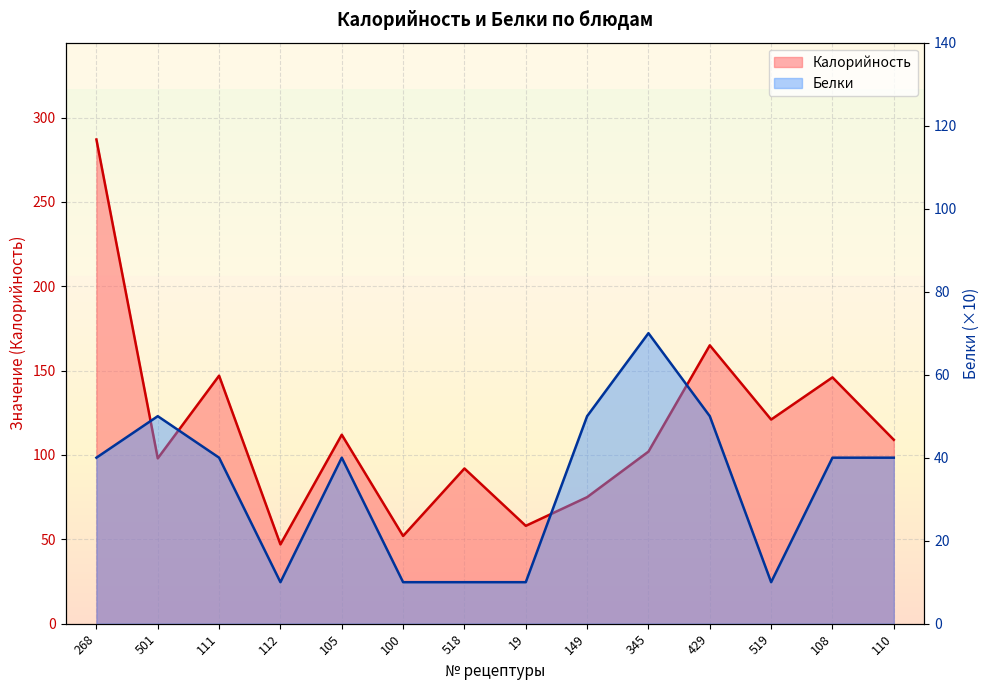

Is the value of Белки at 110 greater than the value of Калорийность at 149?

No